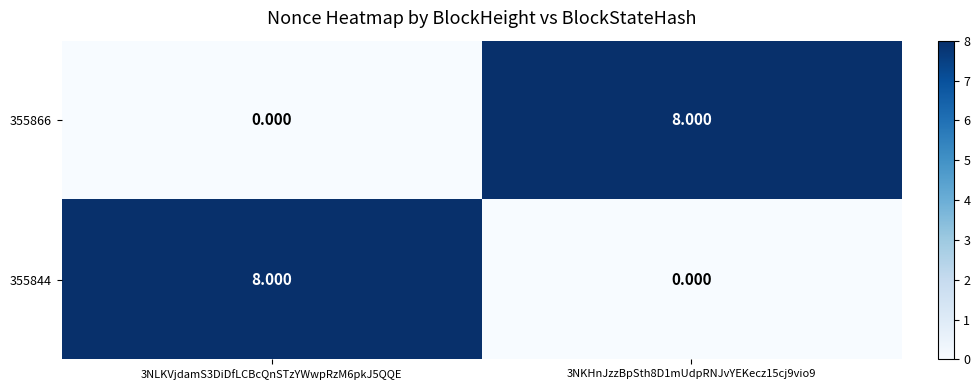

How many categories are shown in the chart?

2